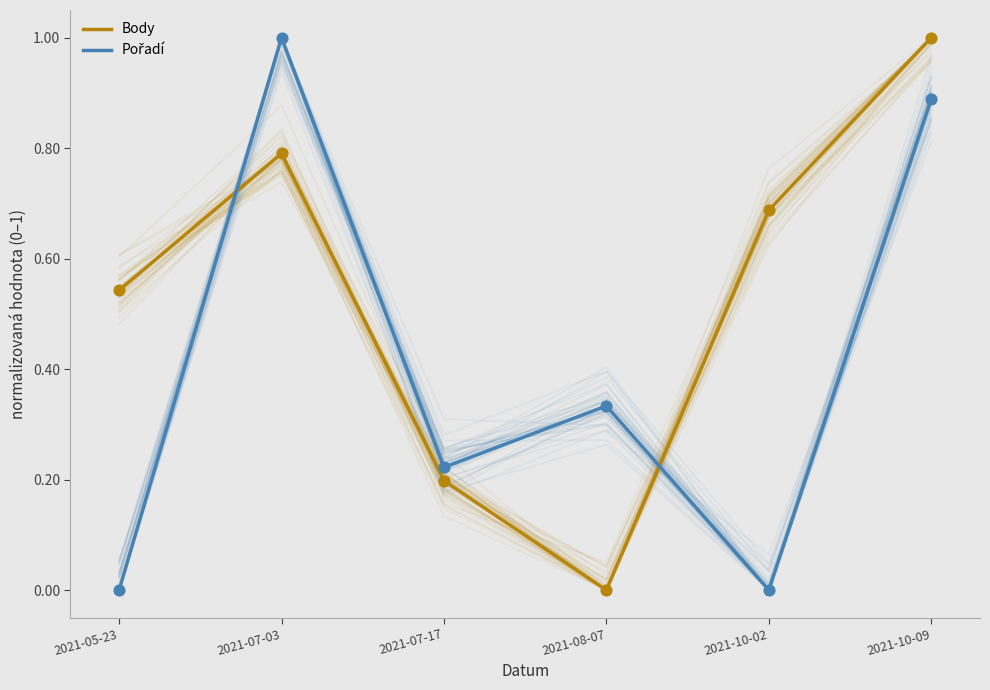

What is the total value across all series at 2021-10-09?

1.9